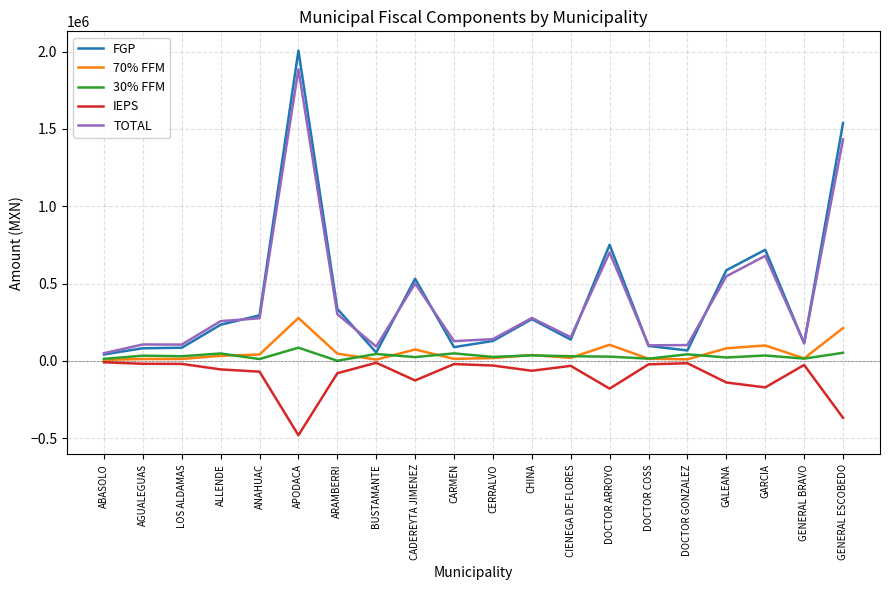

True or false: TOTAL and IEPS cross at least once.

False